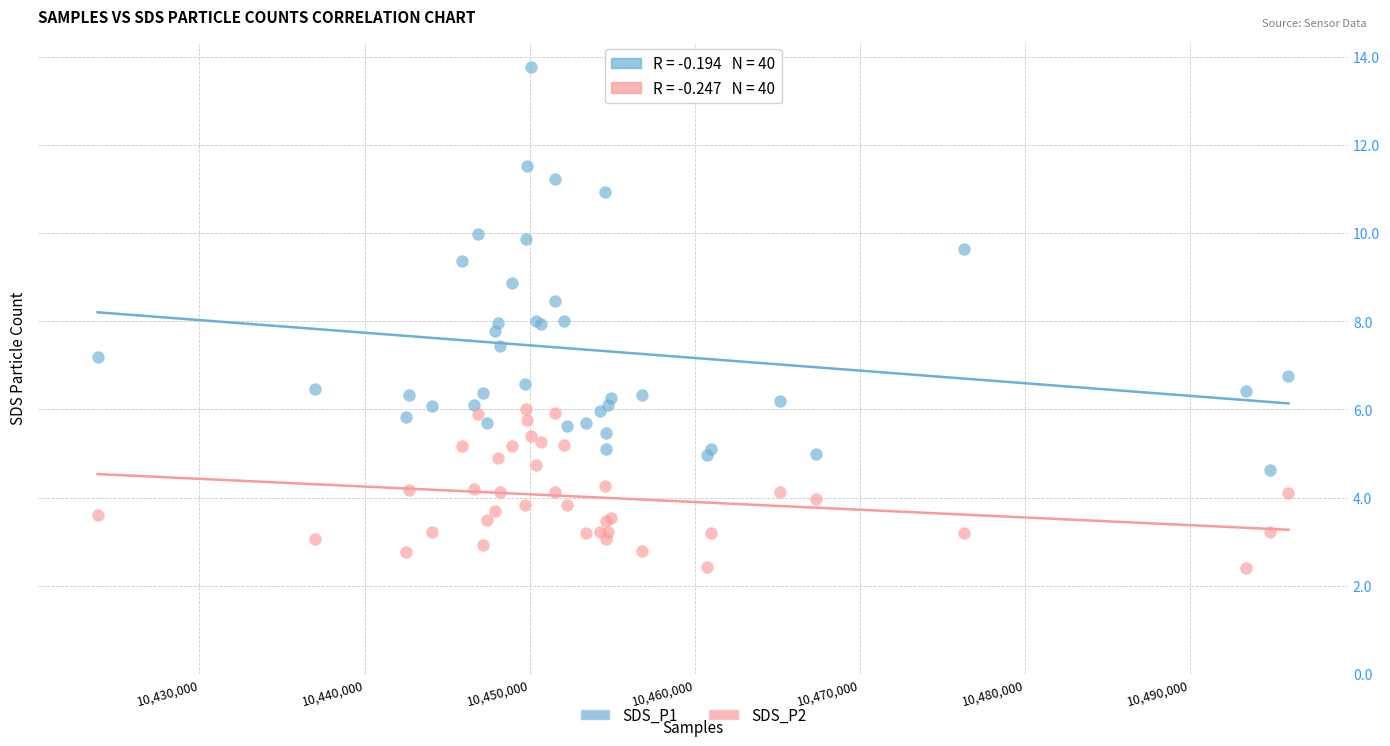

Which series contains the lowest Y value?

SDS_P2